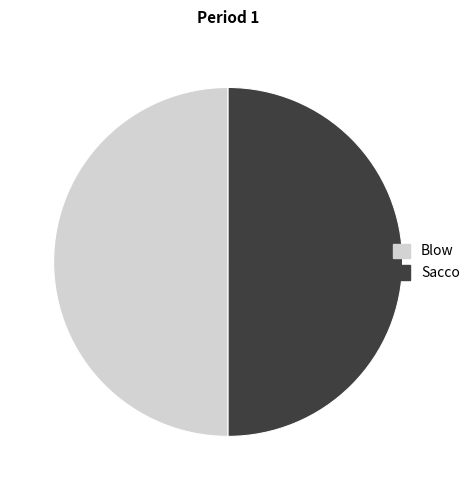

What is the ratio of the value at Blow to the value at Sacco?

1.0